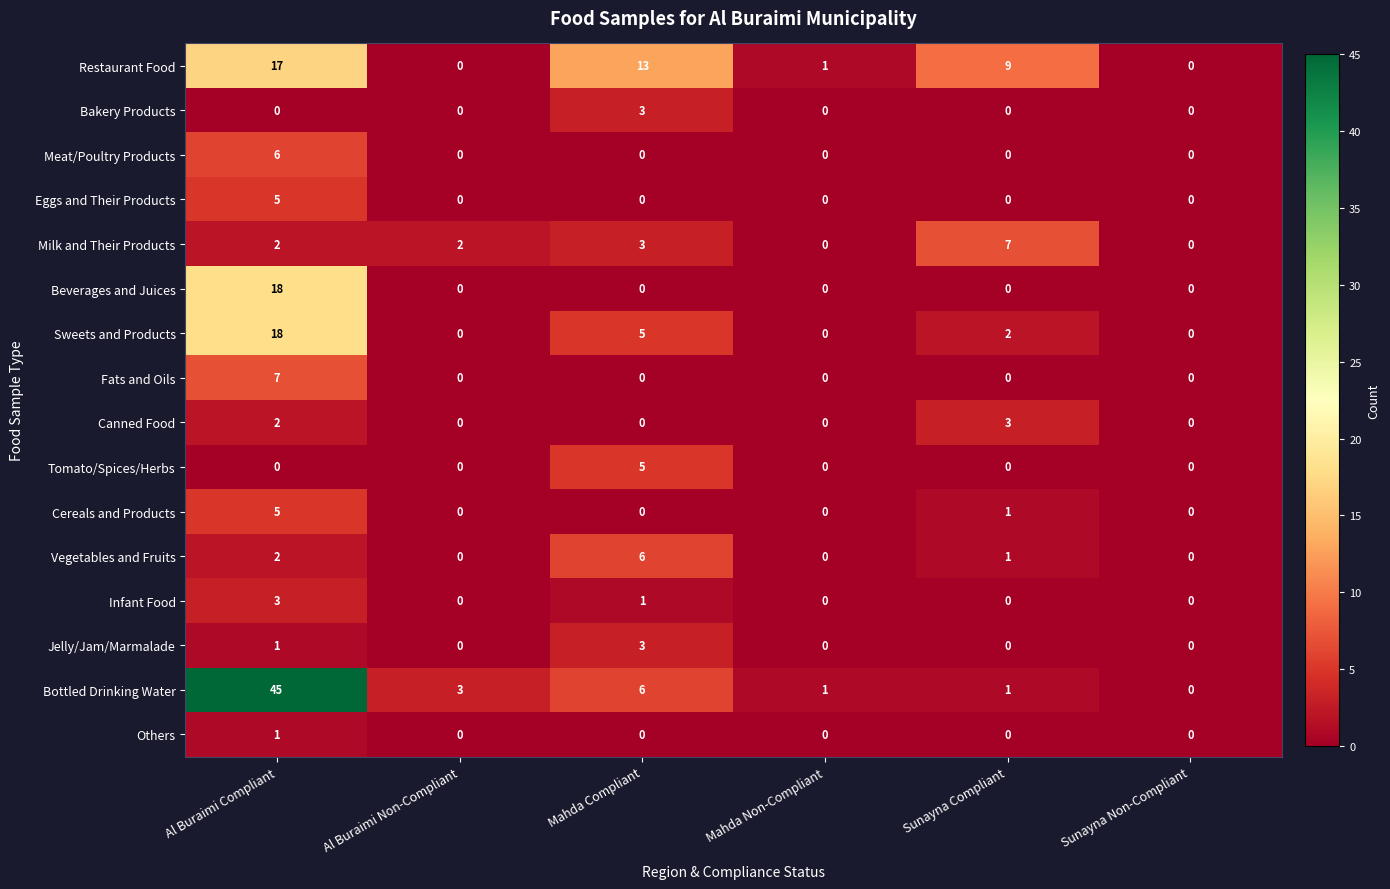

Count the Sweets and Products values in the range 0 to 5.

5